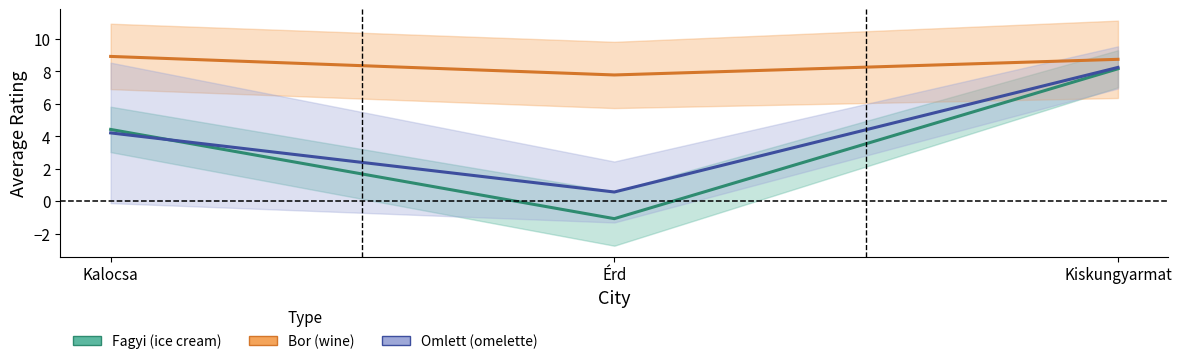

What is the average value of the Omlett (omelette) series?

4.3